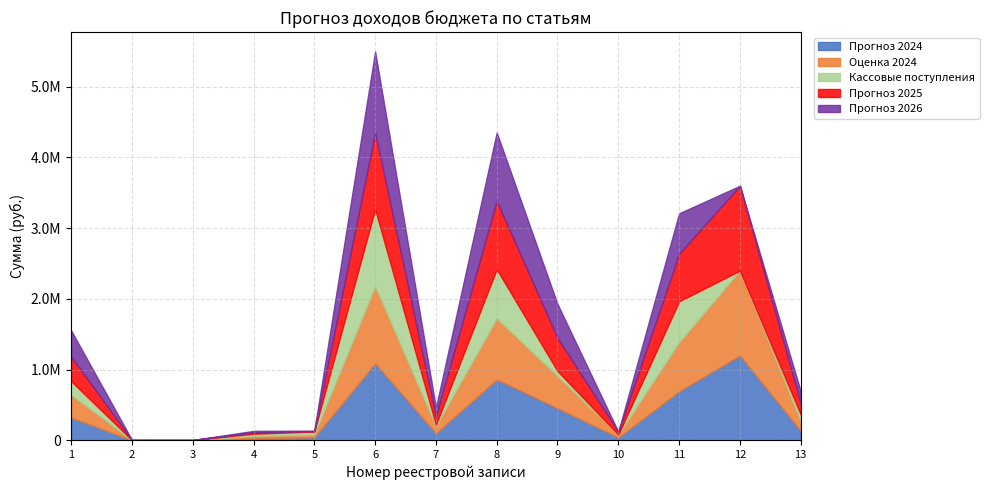

Is the value of Прогноз 2025 at 10 greater than the value of Кассовые поступления at 6?

No